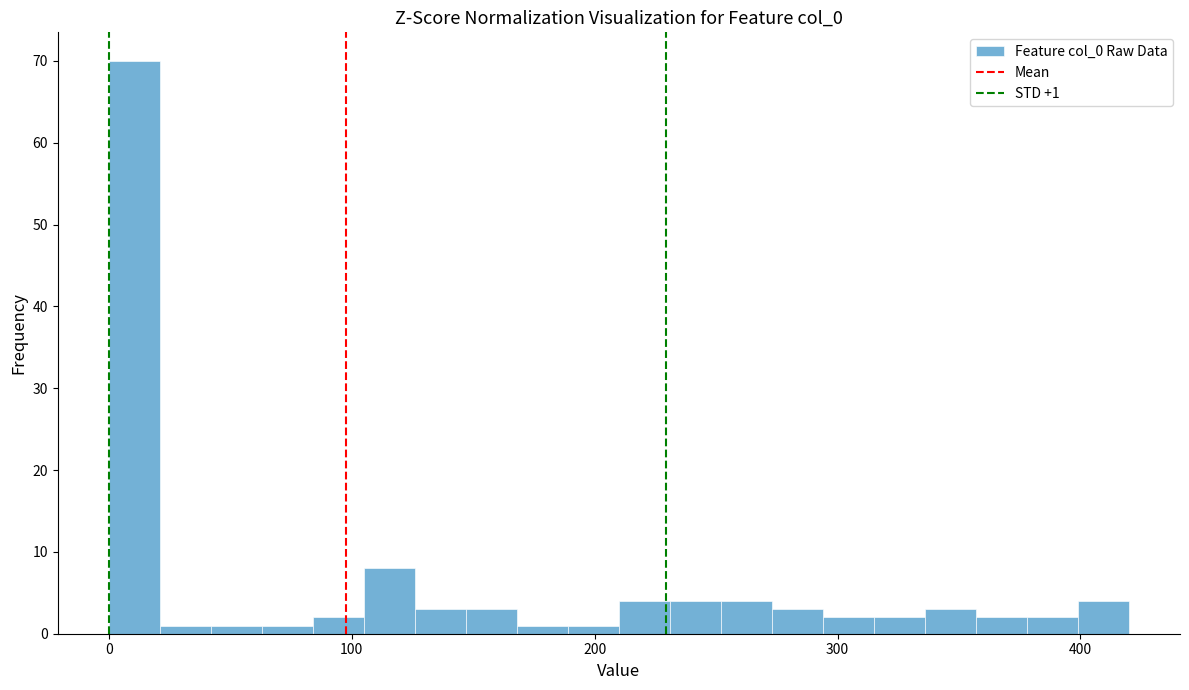

Read against the x-axis, roughly where is the centre of the tallest bar?

10